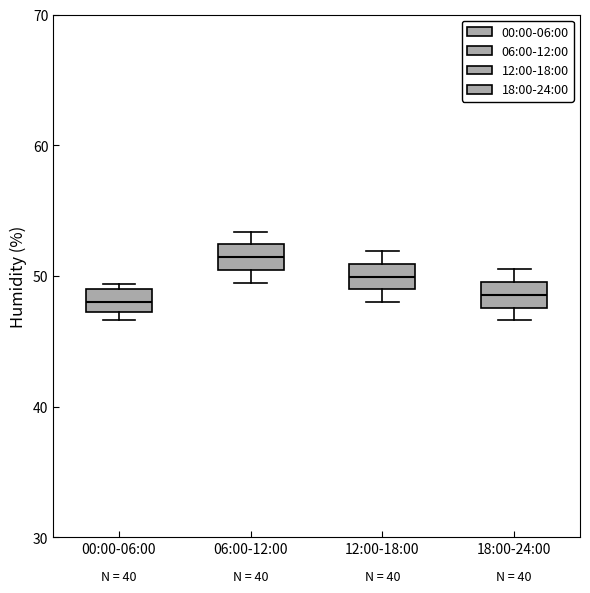

Which box has the highest median line?

06:00-12:00